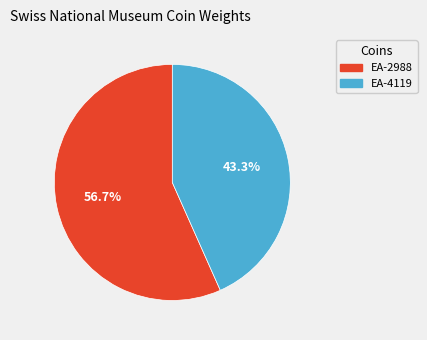

What is the ratio of the value at EA-4119 to the value at EA-2988?

0.8